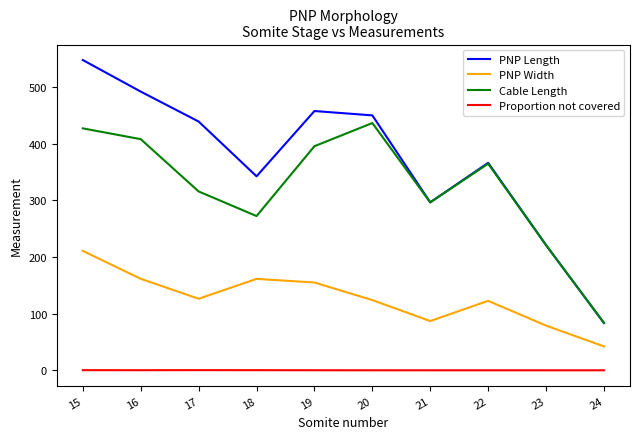

Rank the categories by PNP Length value from lowest to highest.

24, 23, 21, 18, 22, 17, 20, 19, 16, 15